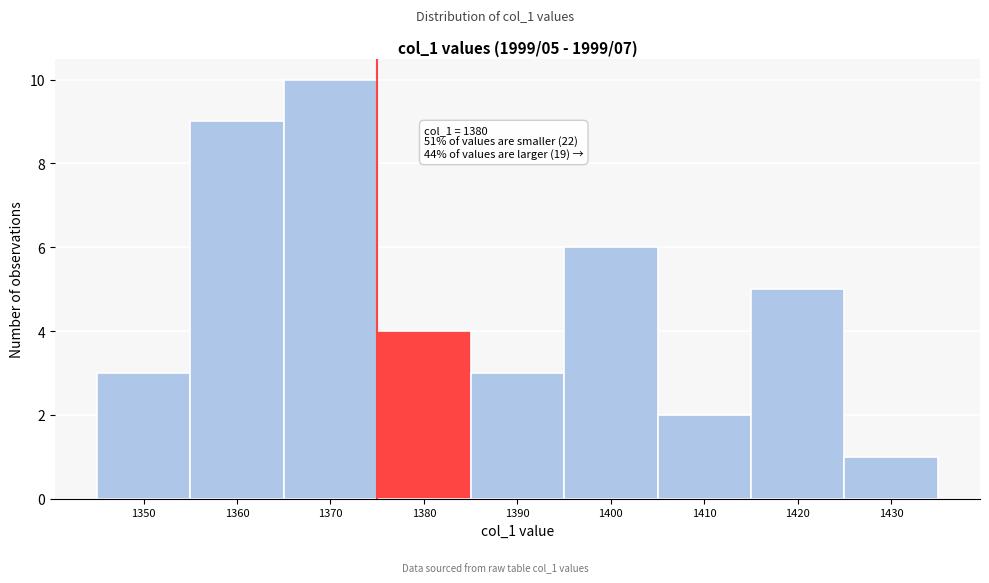

Reading left to right, what are all the values shown in this chart?

1350=3	1360=9	1370=10	1380=4	1390=3	1400=6	1410=2	1420=5	1430=1